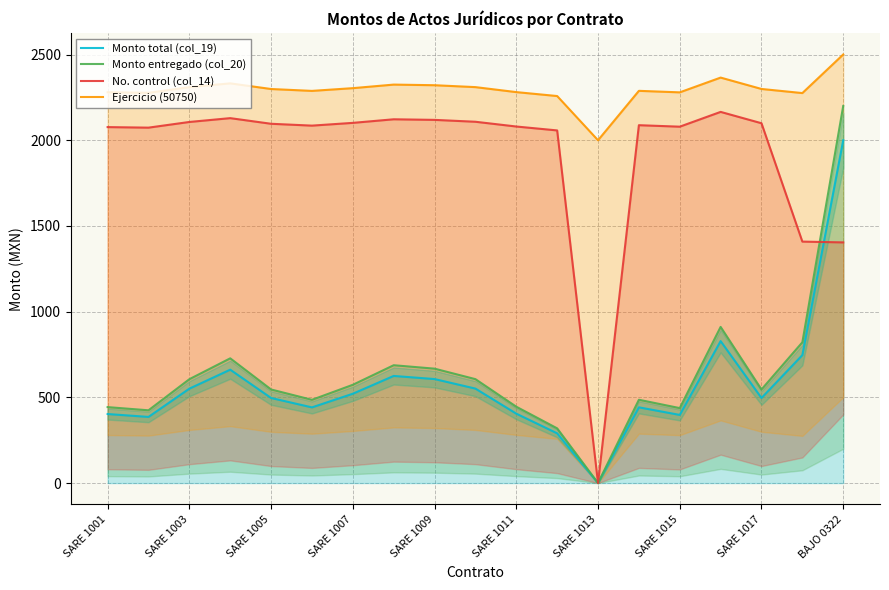

Is it true that Monto total (col_19) equals 824.0 at BAJO 0322?

False